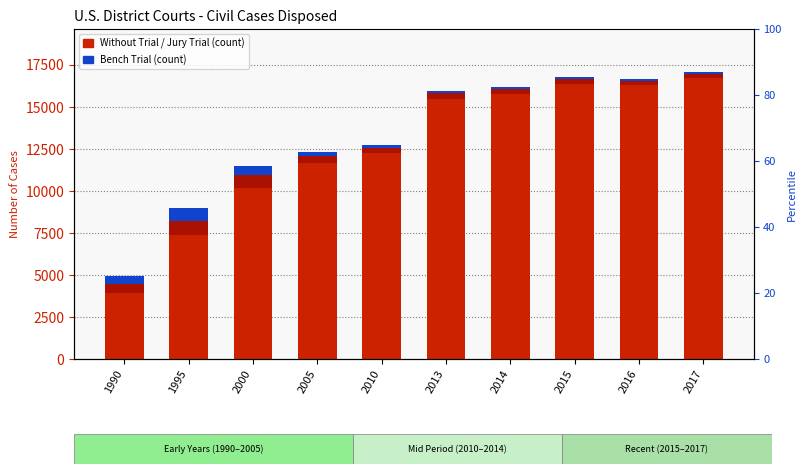

How many values in the Bench Trial series exceed 172?

4